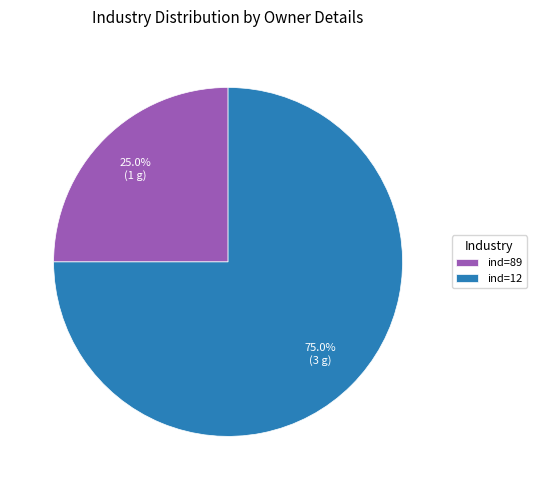

To the nearest percent, what is the average slice percentage?

50%